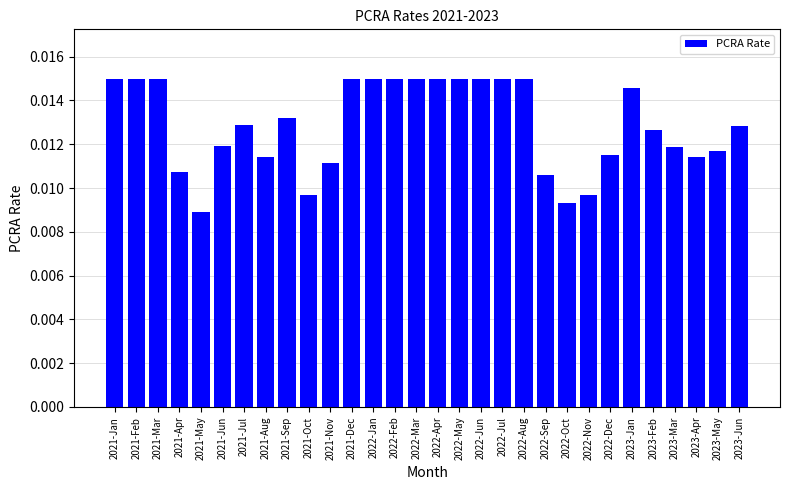

Count the values in the range 0 to 1.

30